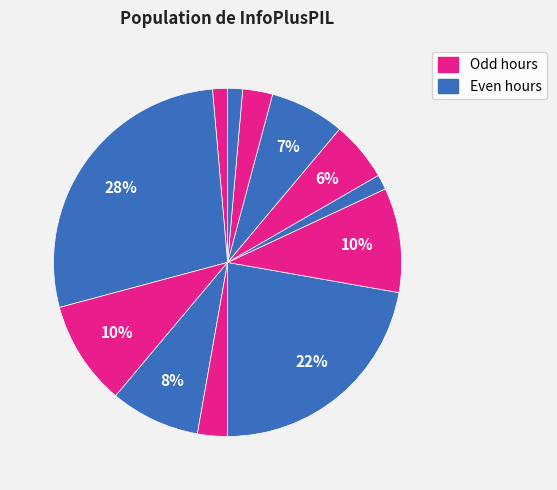

Count the number of slices in the pie.

12